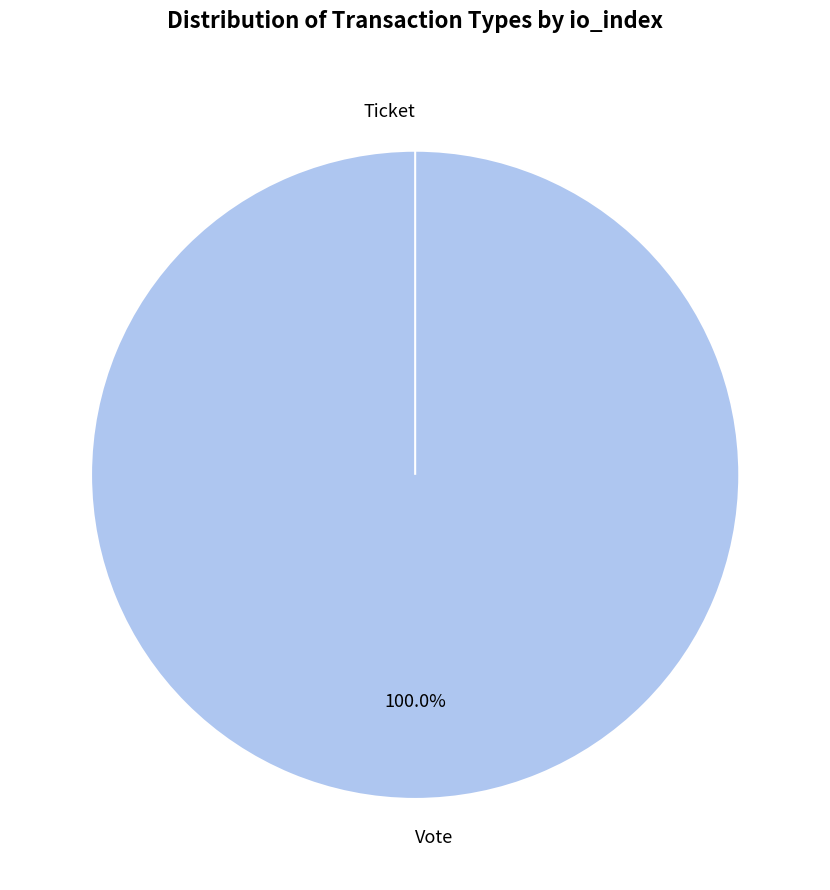

Which category accounts for the majority?

Vote